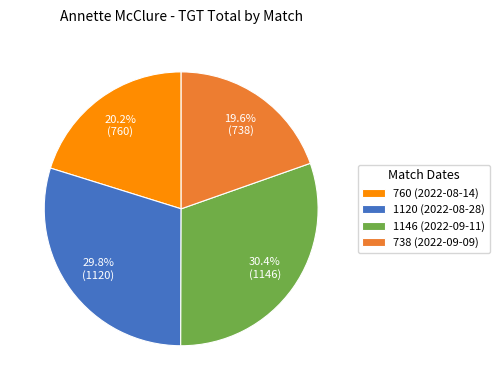

Which category has the smallest portion of the pie?

738 (2022-09-09)